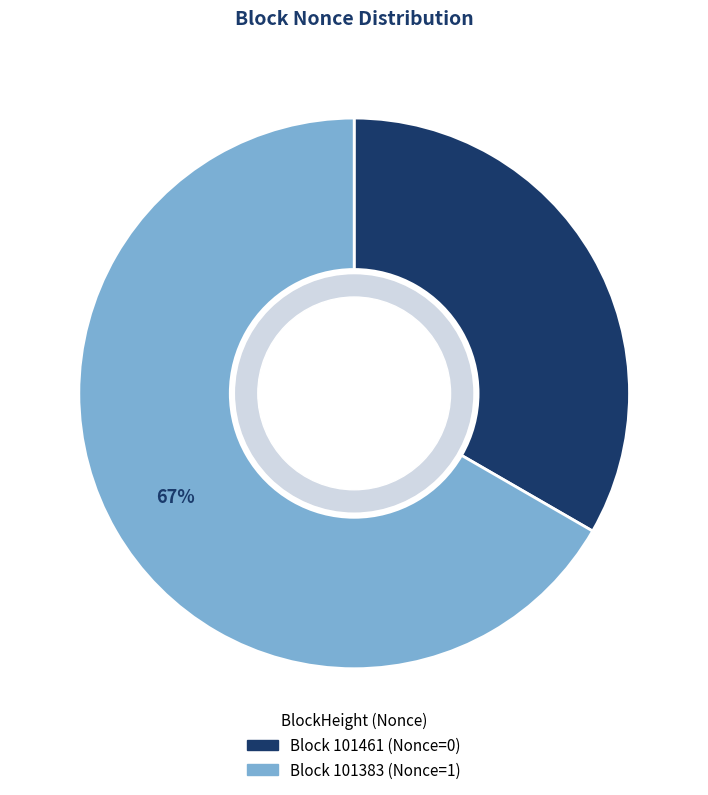

Does any single category account for the majority?

Yes